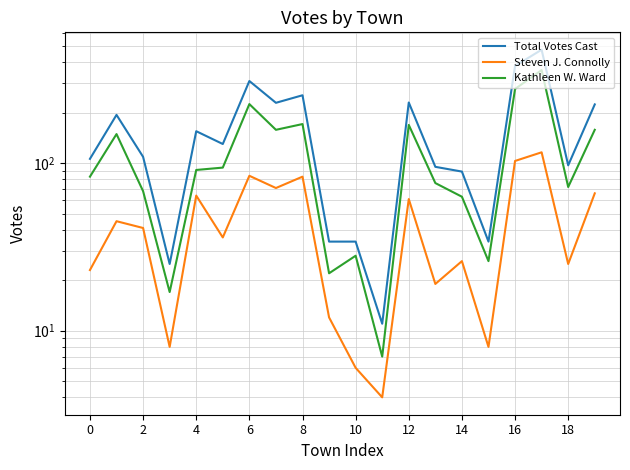

How many distinct data groups are displayed?

3